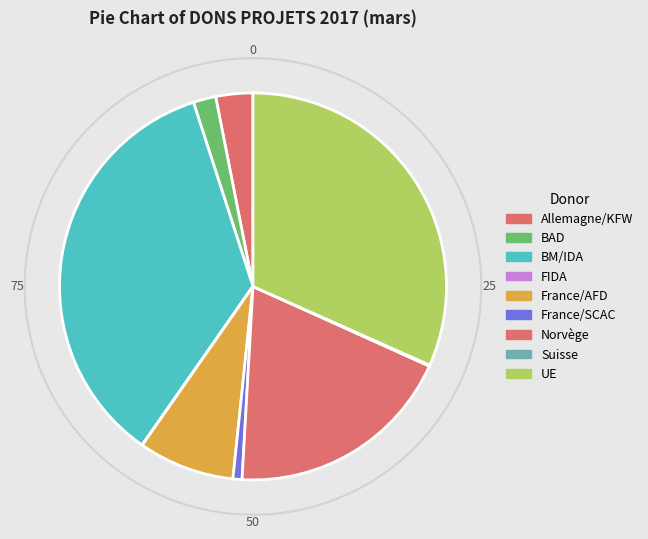

To the nearest percent, what is the combined percentage of Norvège and BAD?

21%